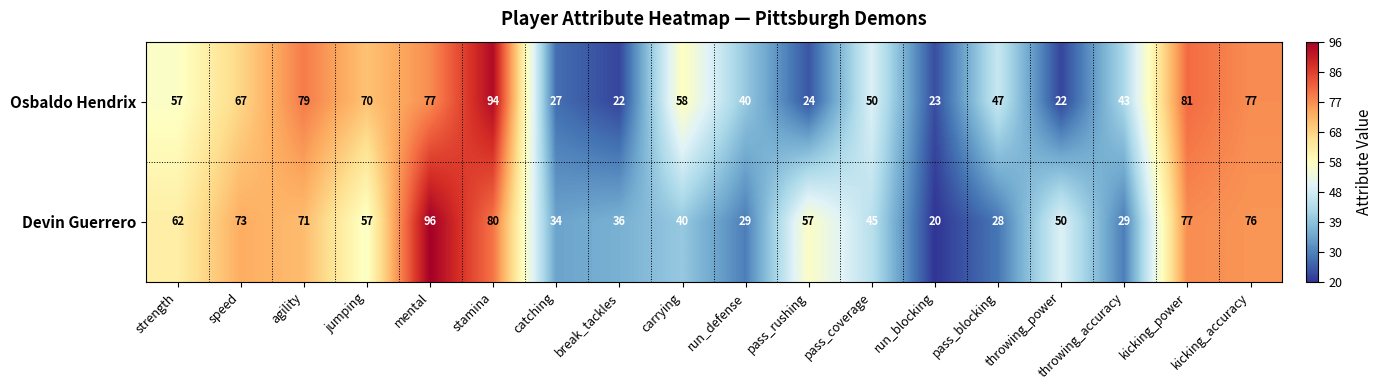

What is the spread (max minus min) of values at agility?

8